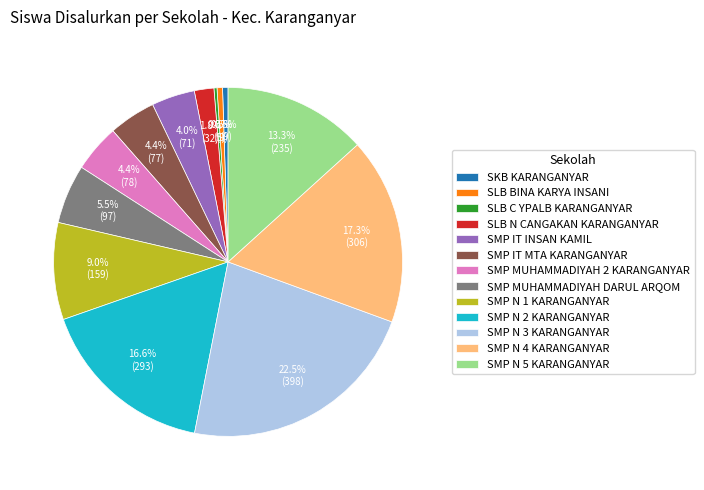

How many segments does this pie chart have?

13